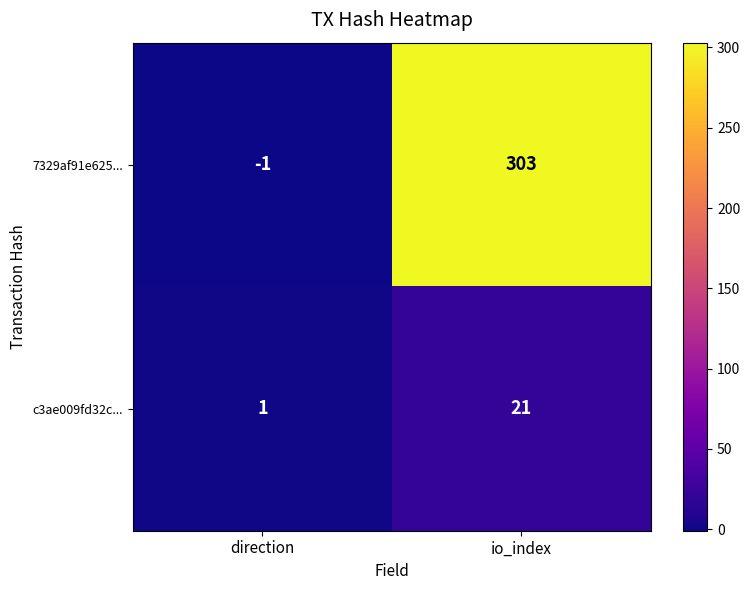

At how many categories does at least one series exceed 34?

1